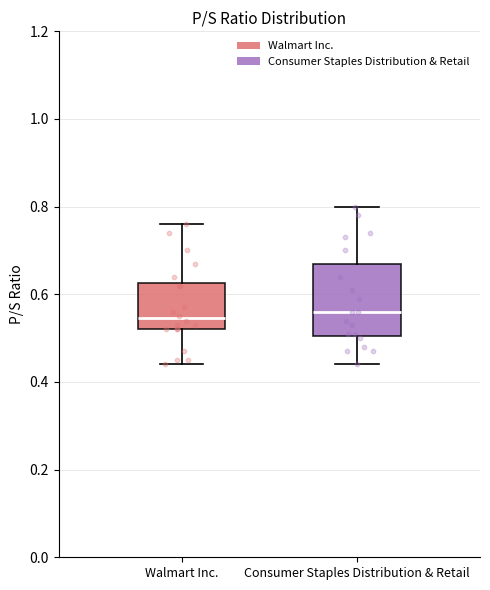

Comparing the boxes themselves (not the whiskers), which one is the tallest?

Consumer Staples Distribution & Retail